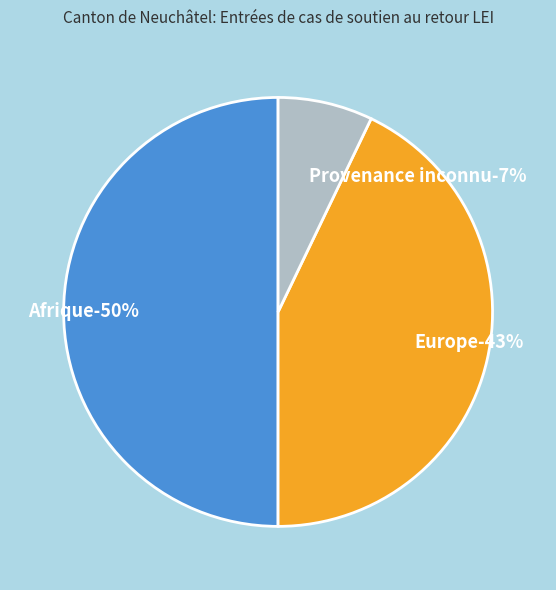

What percentage is the Provenance inconnu slice, to the nearest percent?

7%